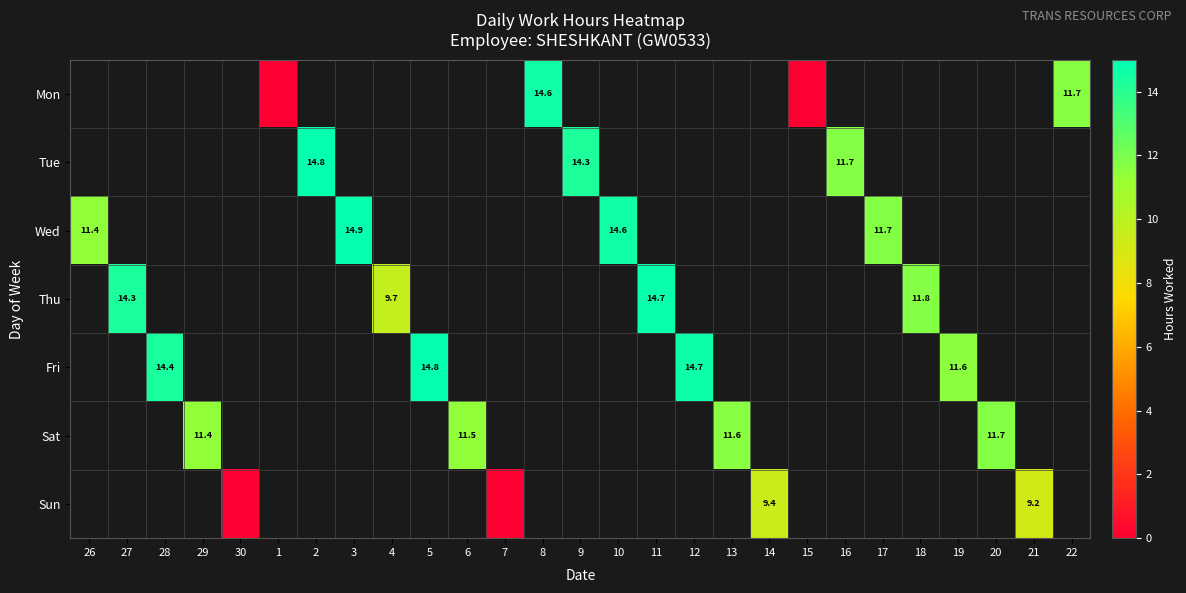

Is it true that Wed equals 7.8 at 26?

False